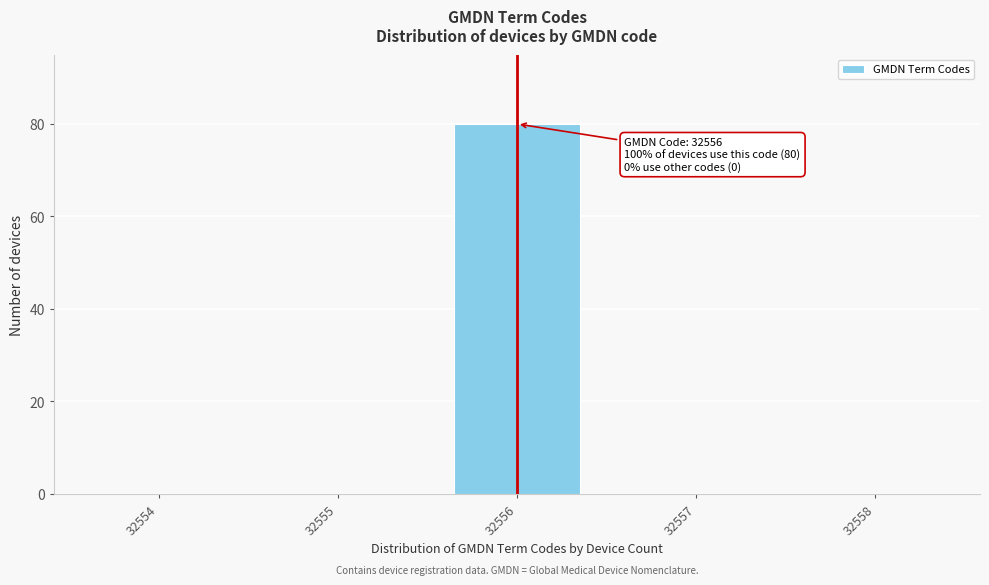

Reading left to right, list all the values displayed in this chart.

32554=0	32555=0	32556=80	32557=0	32558=0